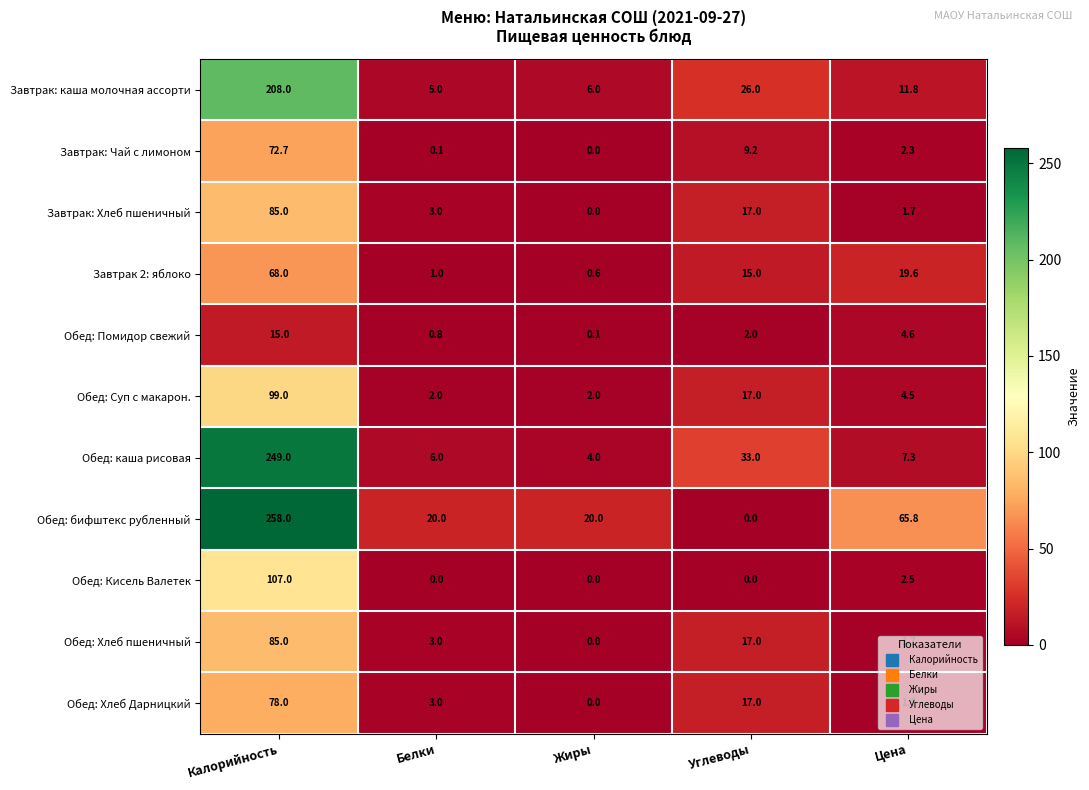

Rank the categories by Обед: Хлеб Дарницкий value from lowest to highest.

Жиры, Цена, Белки, Углеводы, Калорийность